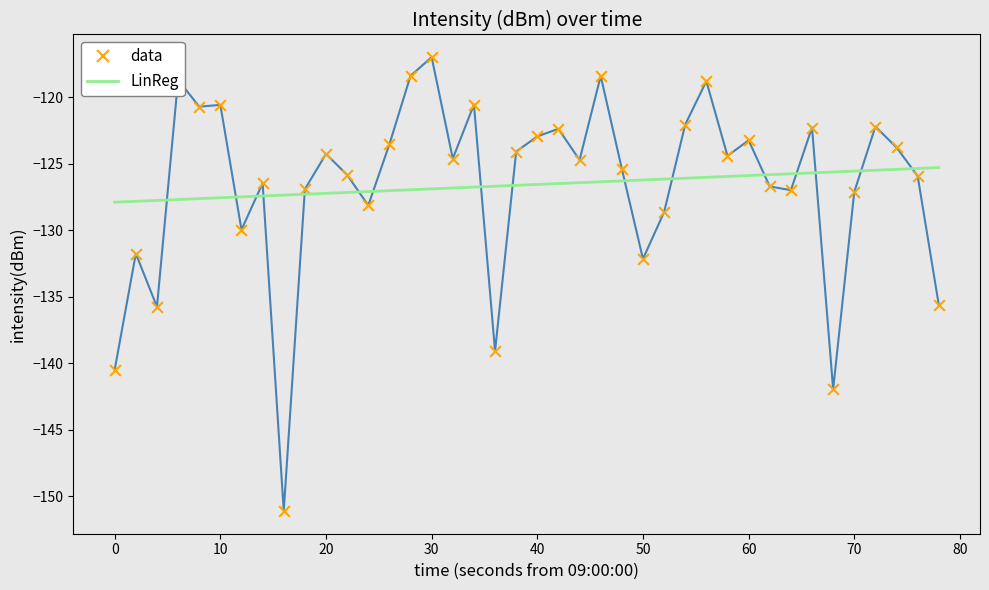

What is the lowest value of the LinReg series?

-127.9